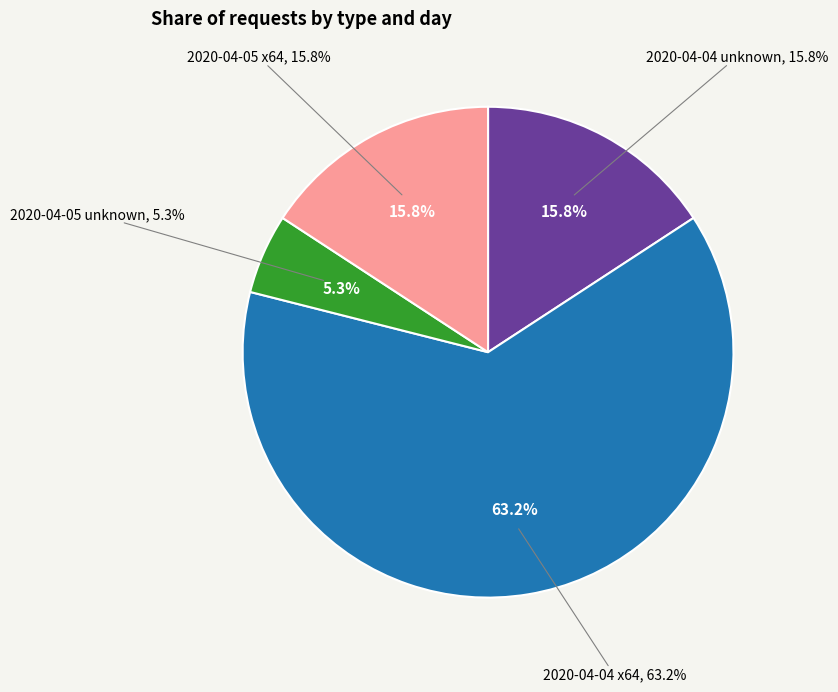

Does any single category account for the majority?

Yes